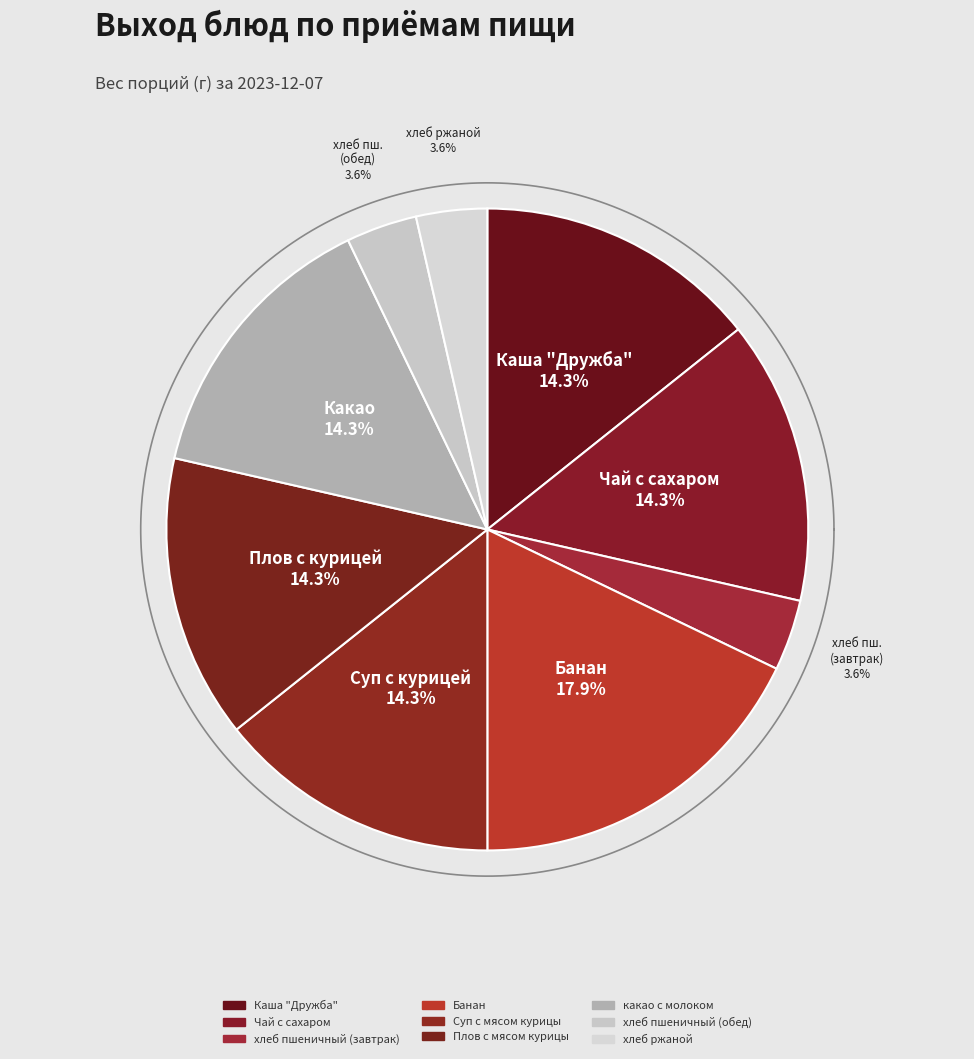

What is the largest slice in the pie chart?

Банан